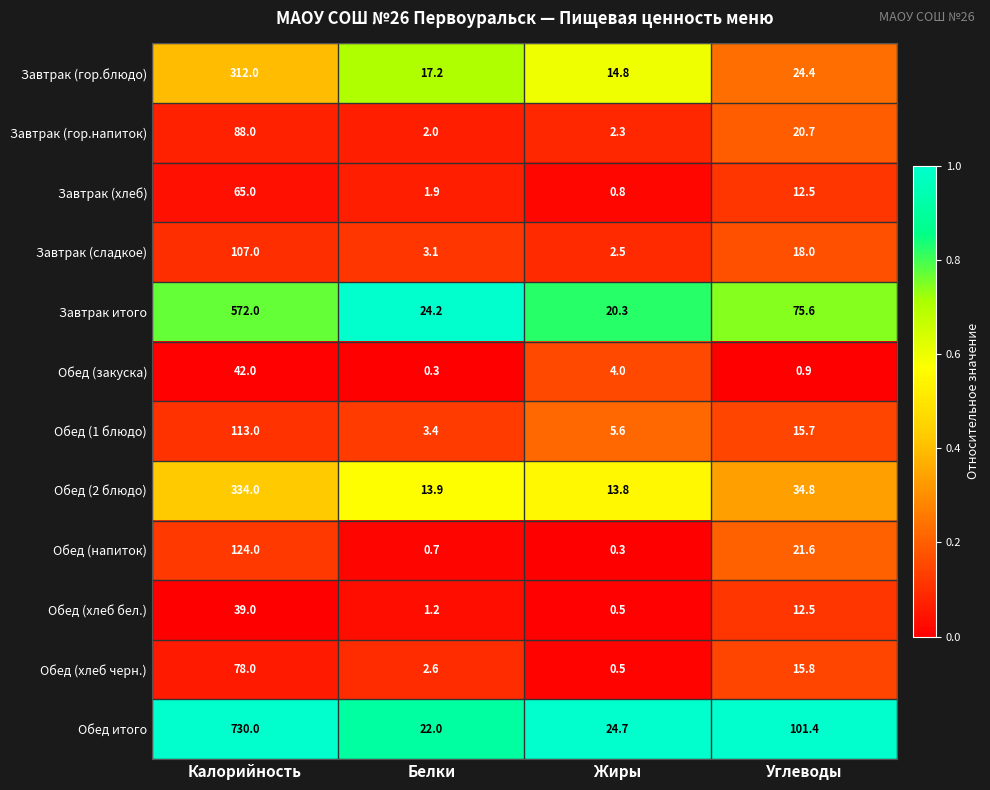

At how many categories does at least one series exceed 0?

4